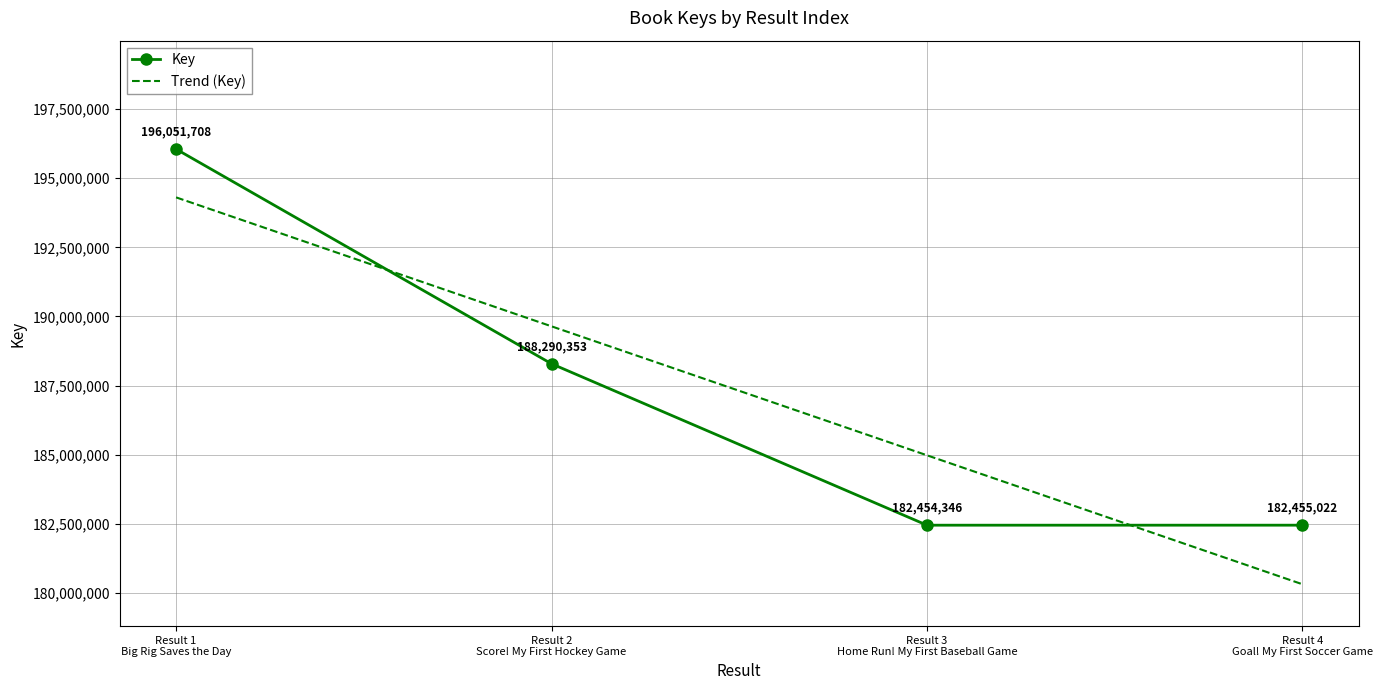

Reading left to right, what are all the values shown in this chart?

196051708	188290353	182454346	182455022